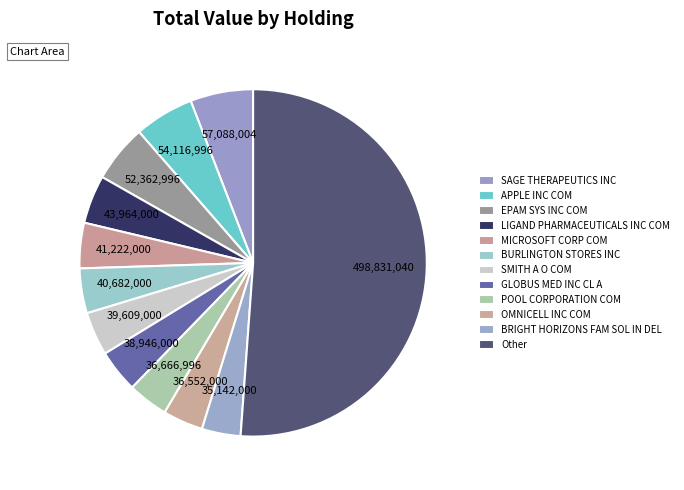

How many slices are in this pie chart?

12